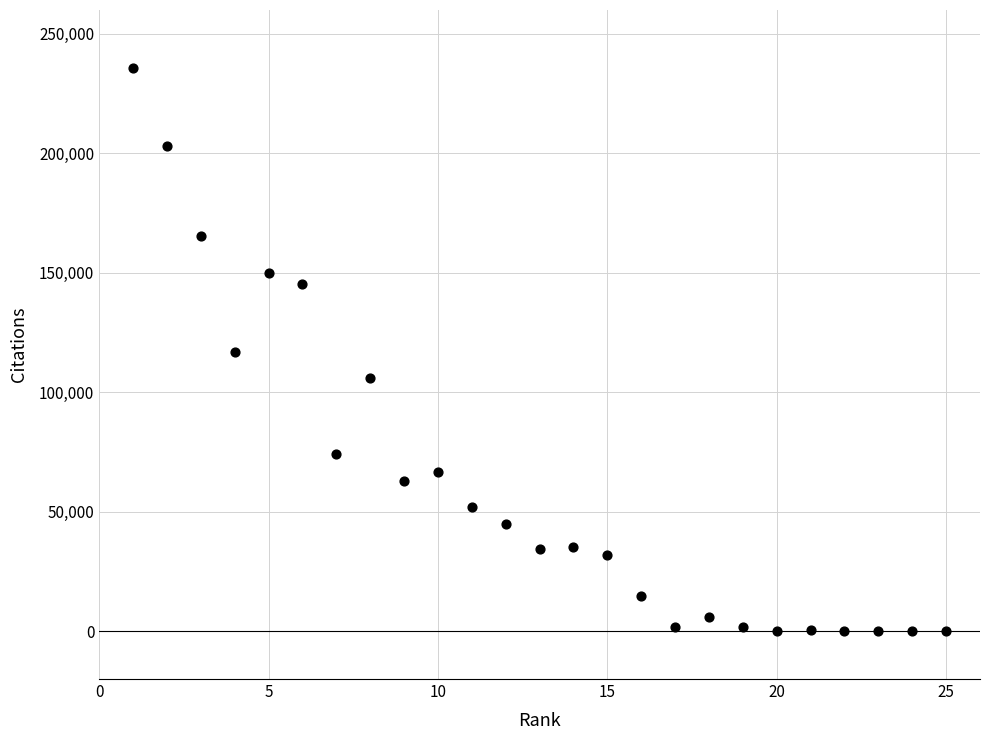

What is the range of X values (max minus min)?

24